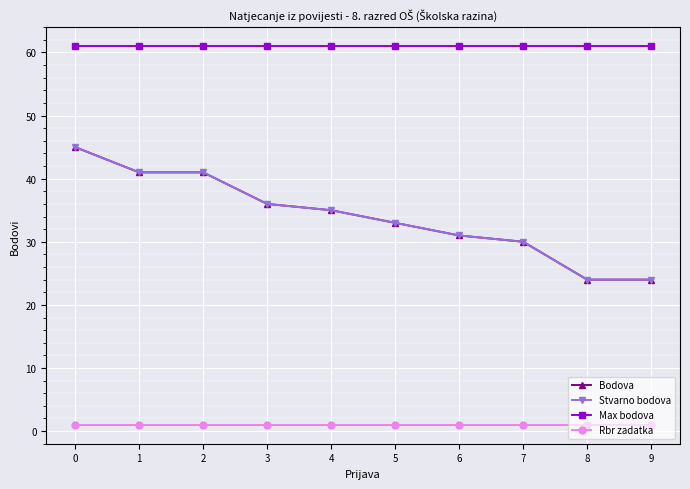

Reading left to right, extract all data points from this chart.

Bodova: 45	41	41	36	35	33	31	30	24	24
Stvarno bodova: 45	41	41	36	35	33	31	30	24	24
Max bodova: 61	61	61	61	61	61	61	61	61	61
Rbr zadatka: 1	1	1	1	1	1	1	1	1	1